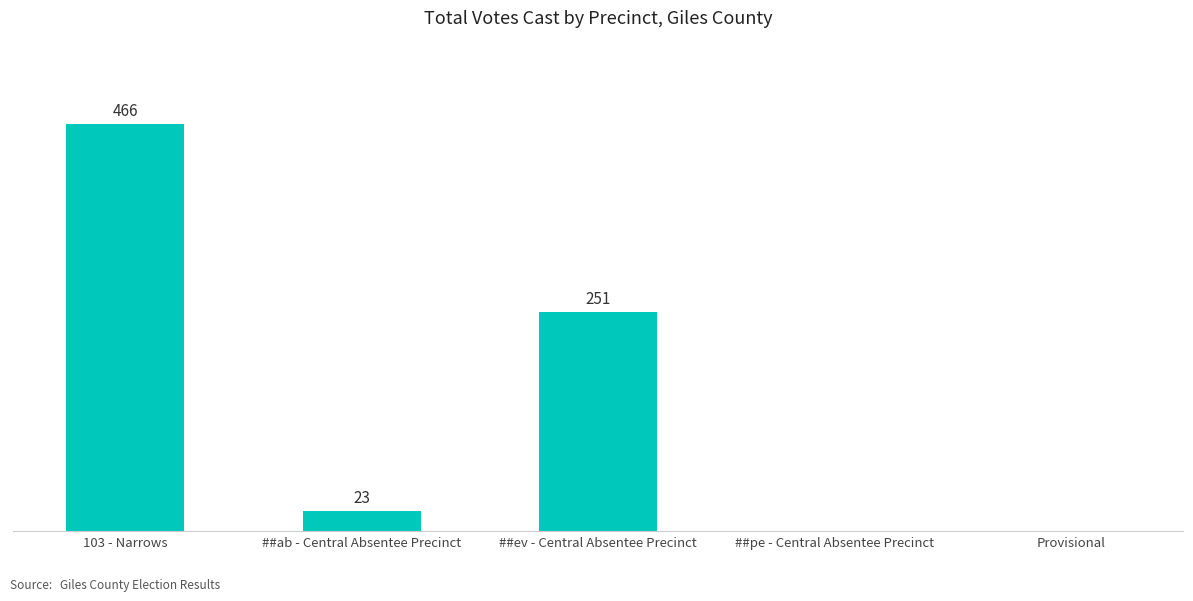

Where does the data first go above 23?

103 - Narrows